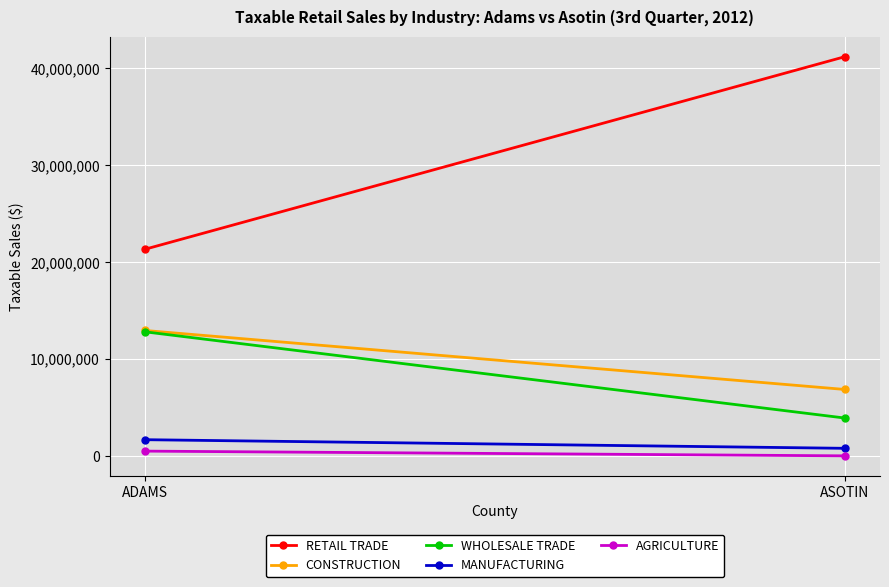

What is the difference between the CONSTRUCTION values at ASOTIN and ADAMS?

6091509